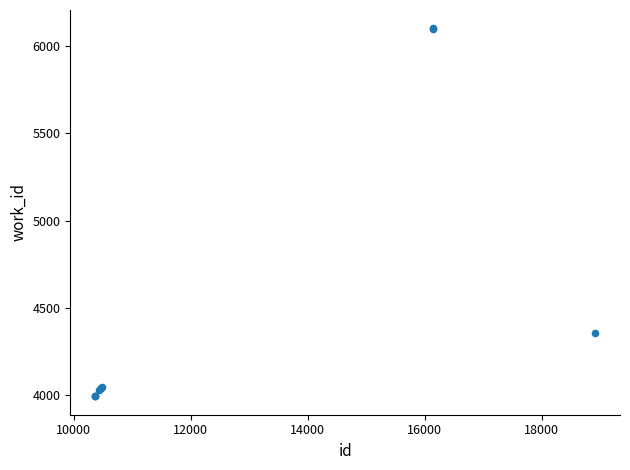

What Y value in the scatter plot is closest to 5047?

4353